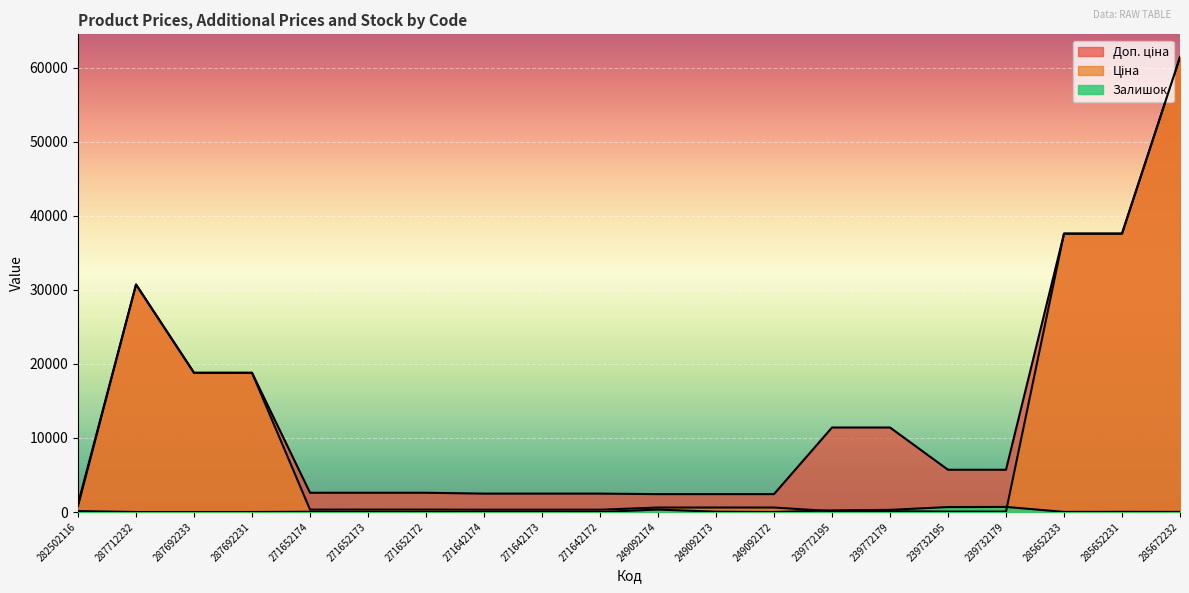

How many lines are shown in the chart?

3